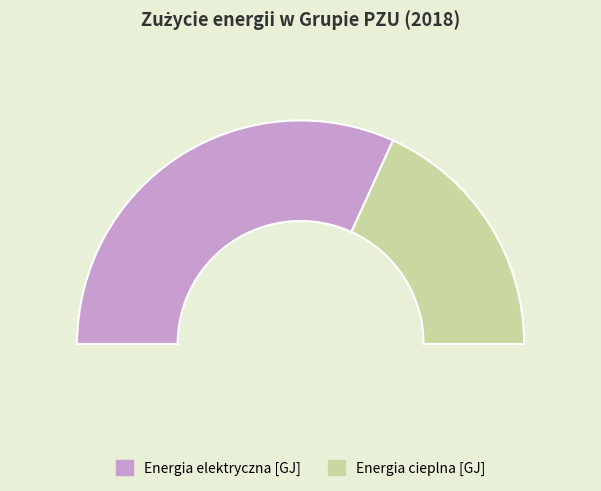

To the nearest percent, what is the difference between the Energia cieplna [GJ] and Energia elektryczna [GJ] slice percentages?

27%